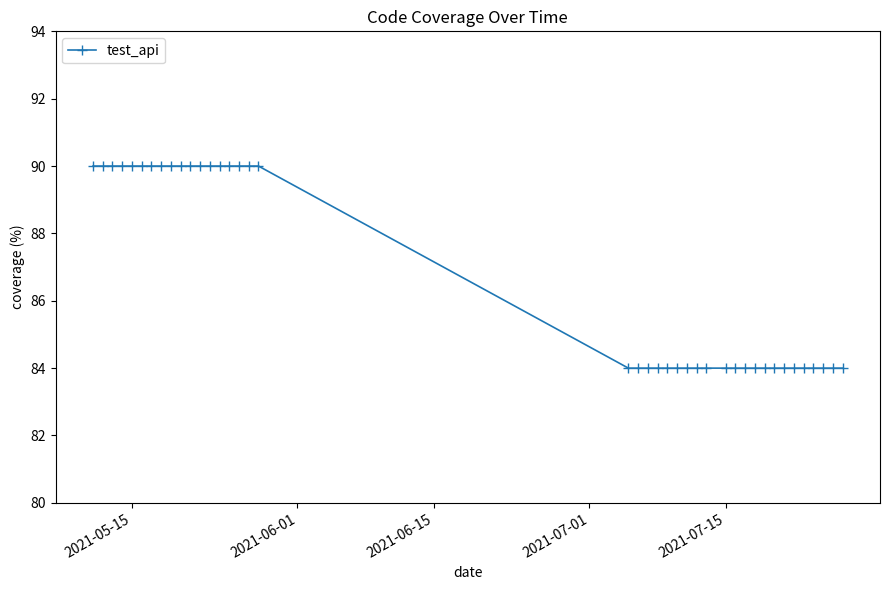

What is the average value?

87